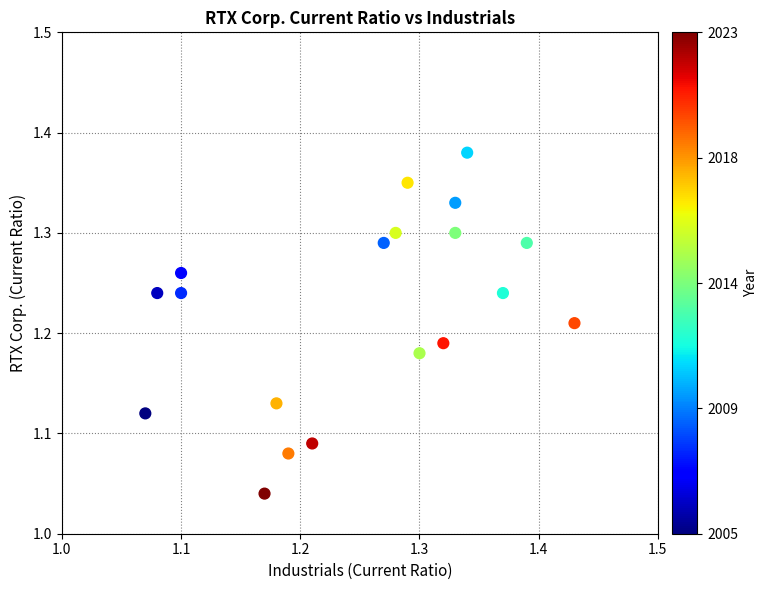

What is the range of Y values (max minus min)?

0.3